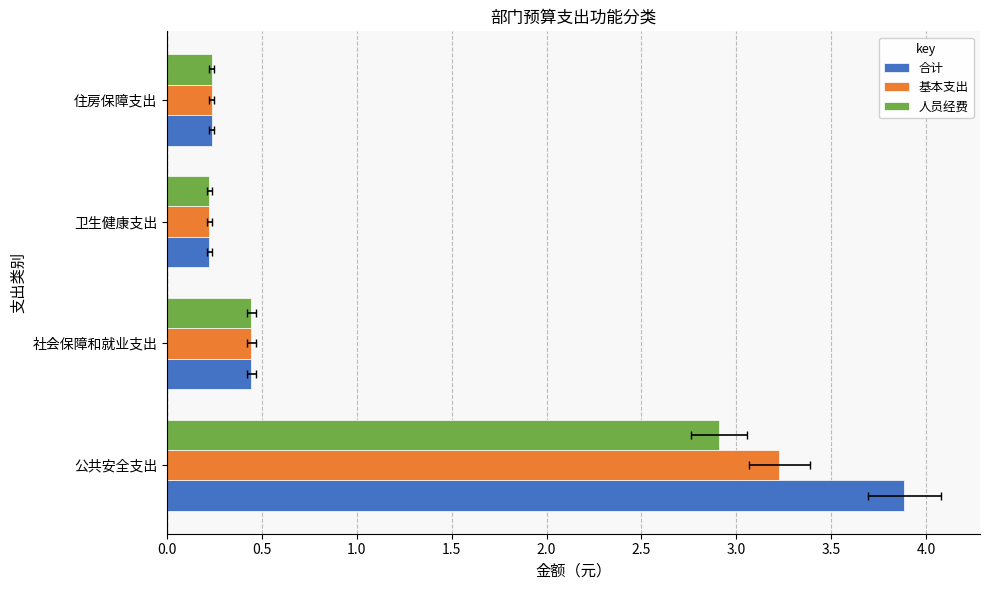

How many bars are there in each group?

3